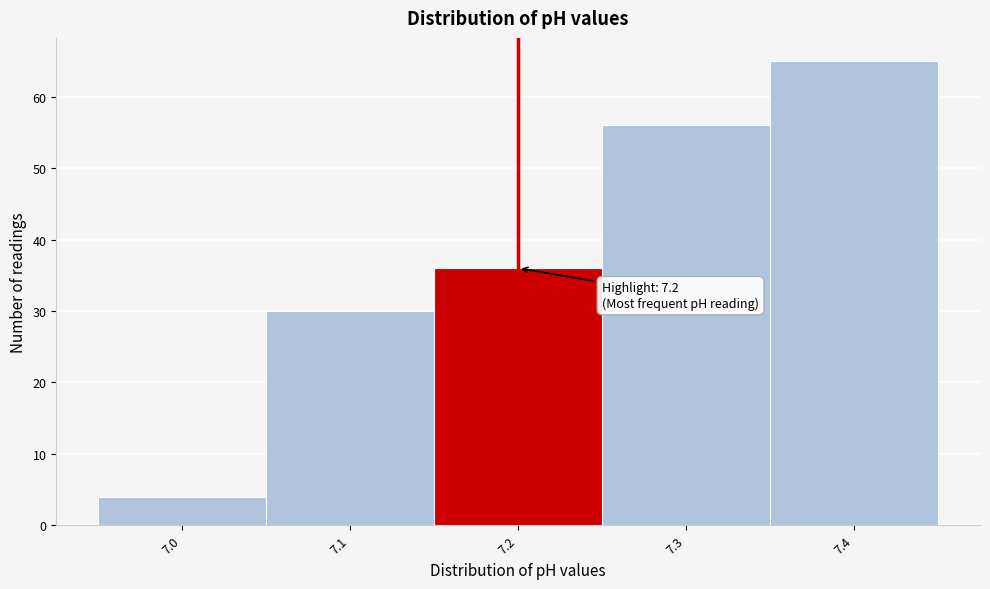

Which range on the x-axis has the tallest bar?

7.35 to 7.45